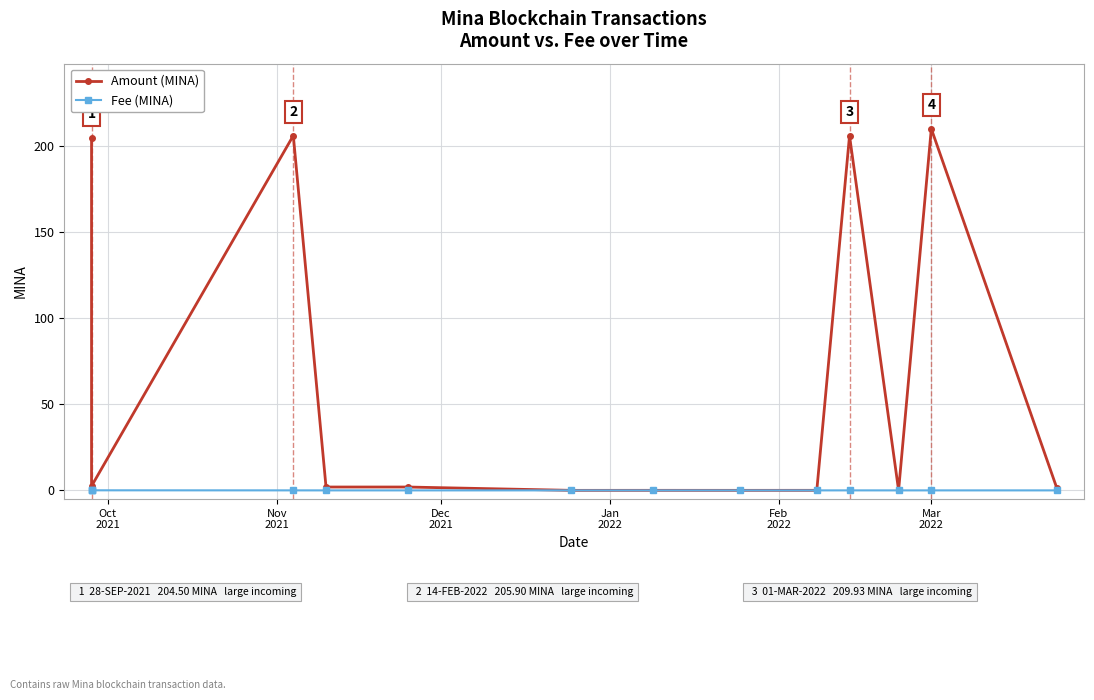

How many categories are shown in the chart?

14